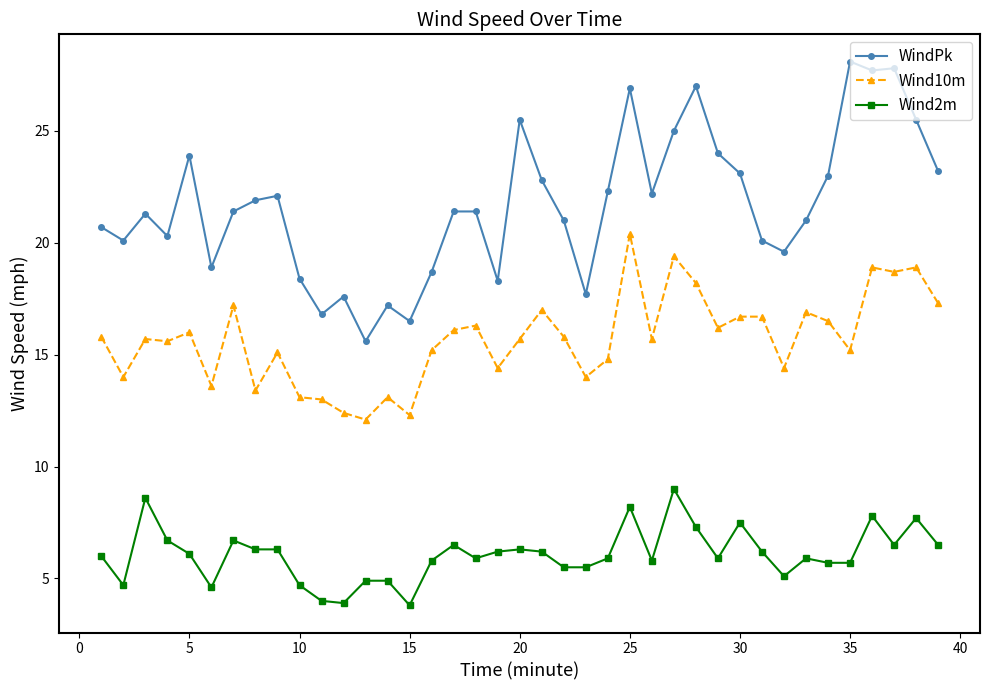

What is the value of the Wind10m point at the 31st from the left?

16.7